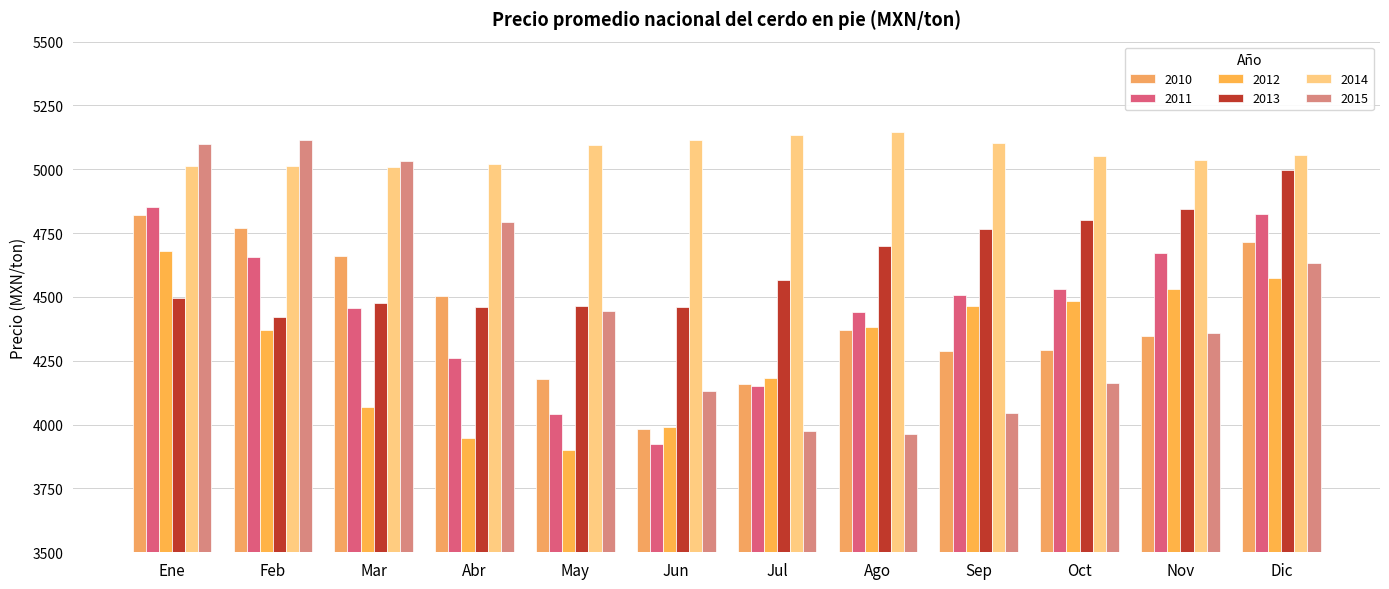

What is the difference between the 2012 values at Jul and Feb?

186.9